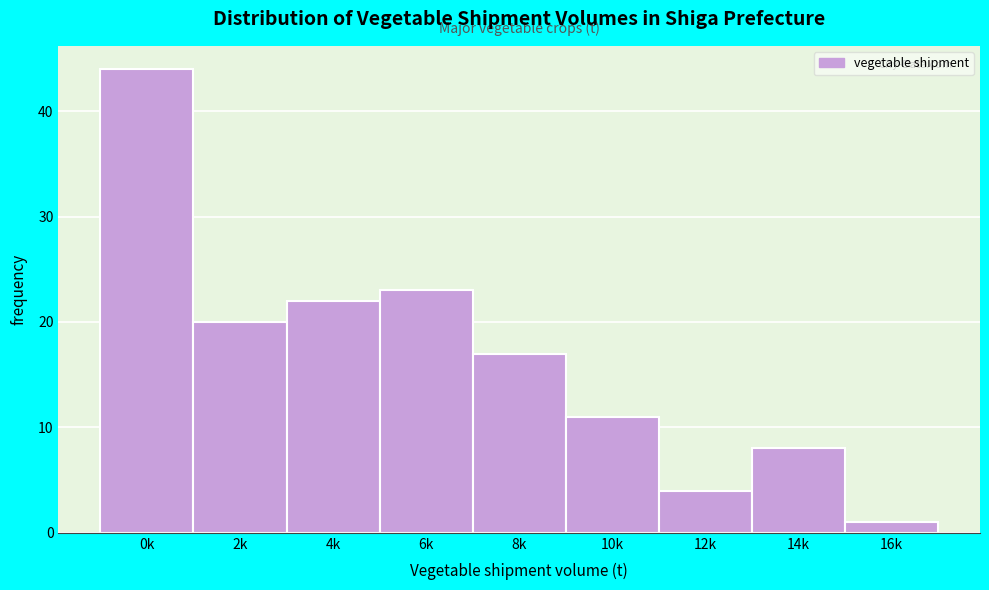

Reading right to left, list all the values displayed in this chart.

16k=1	14k=8	12k=4	10k=11	8k=17	6k=23	4k=22	2k=20	0k=44